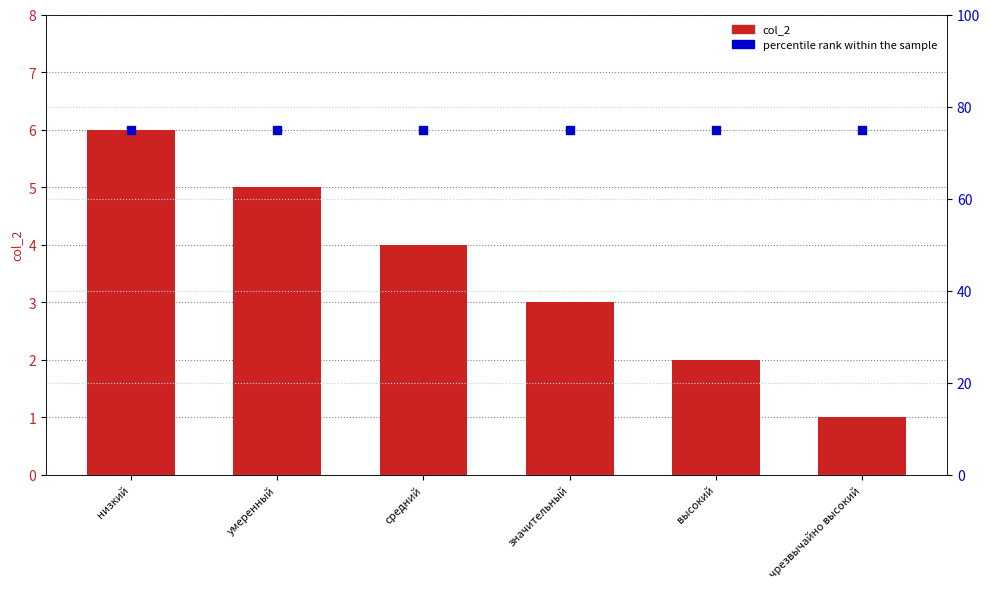

At which category is the sum across all series the highest?

низкий